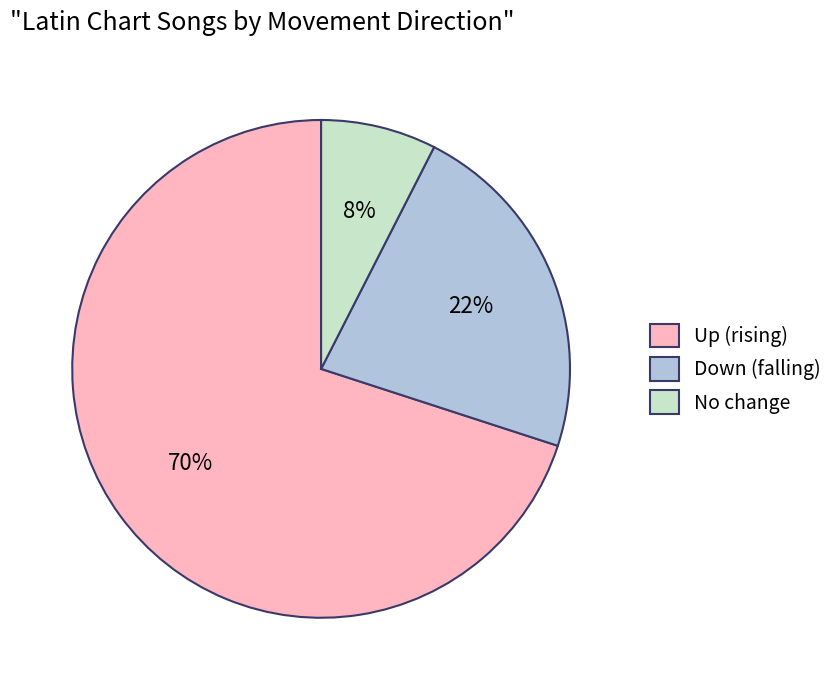

To the nearest percent, what is the average slice percentage?

33%